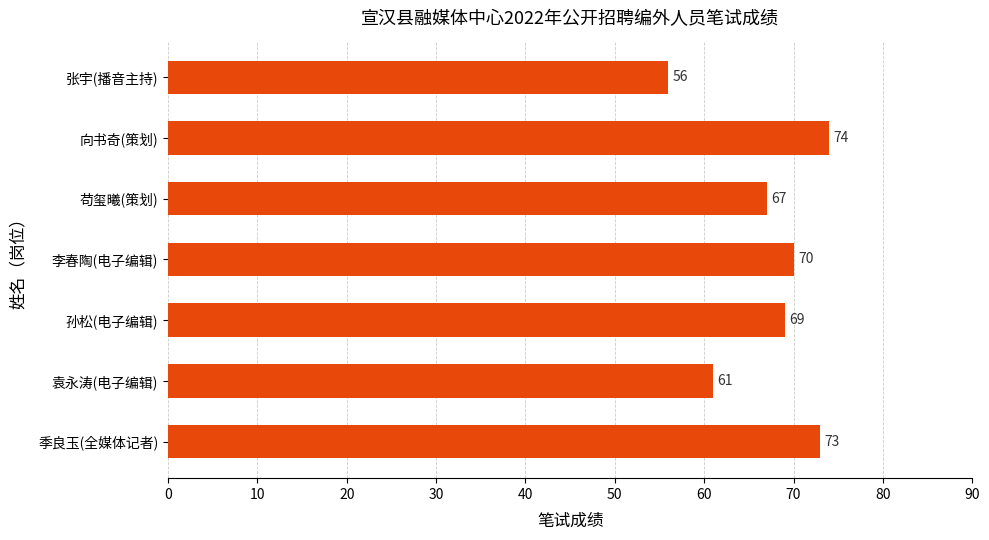

Where is the data nearest to the value 65?

苟玺曦(策划)